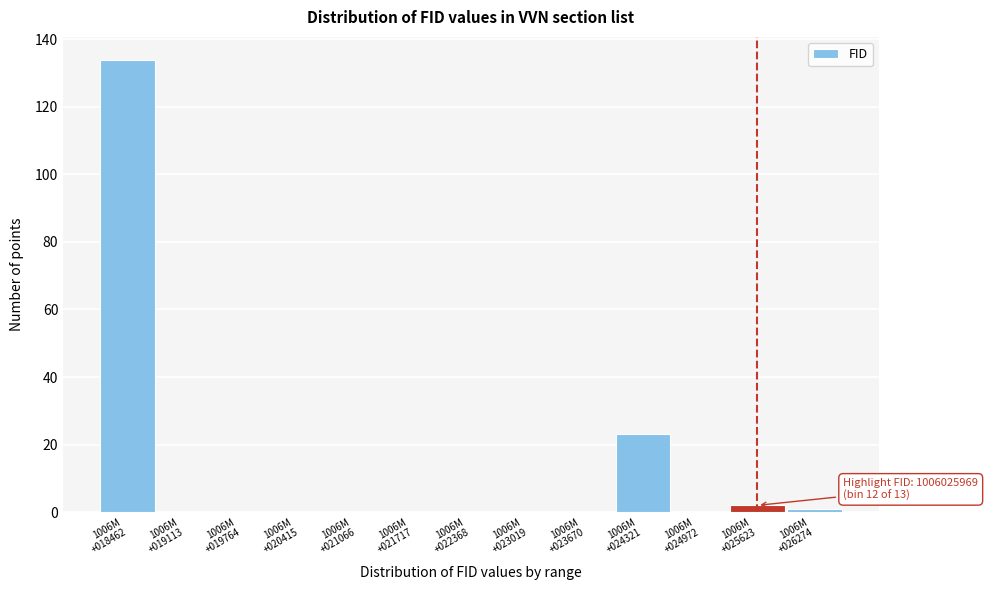

What is the greatest value displayed?

134